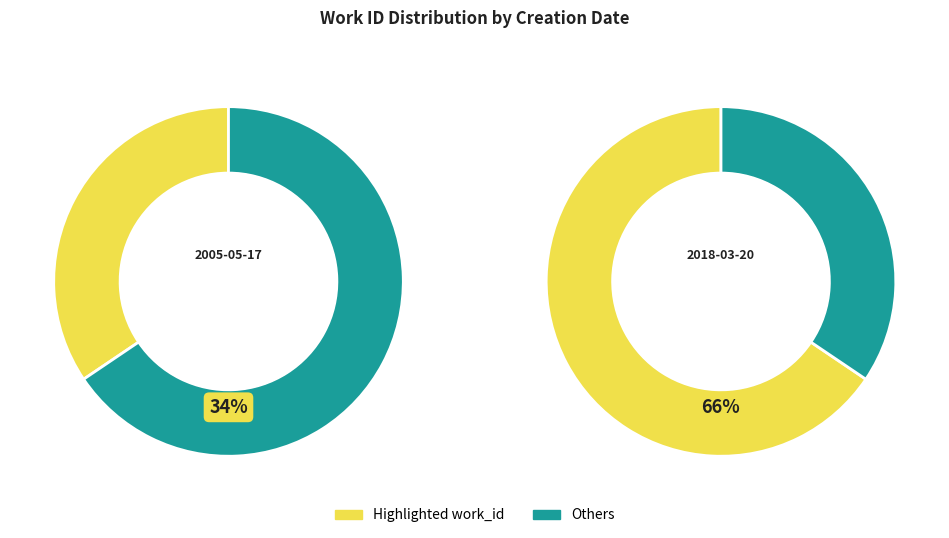

To the nearest percent, what is the difference between the 2005-05-17 and 2018-03-20 slice percentages?

31%